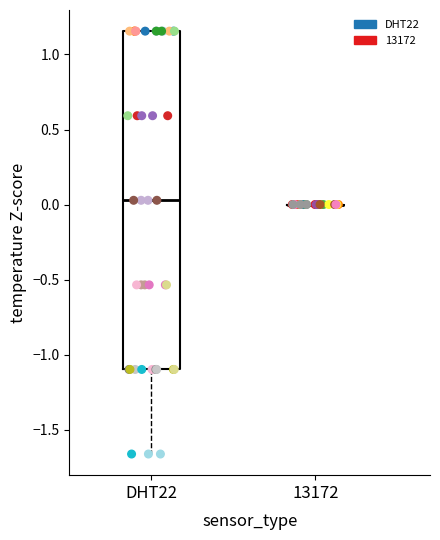

Which series contains the highest Y value?

DHT22